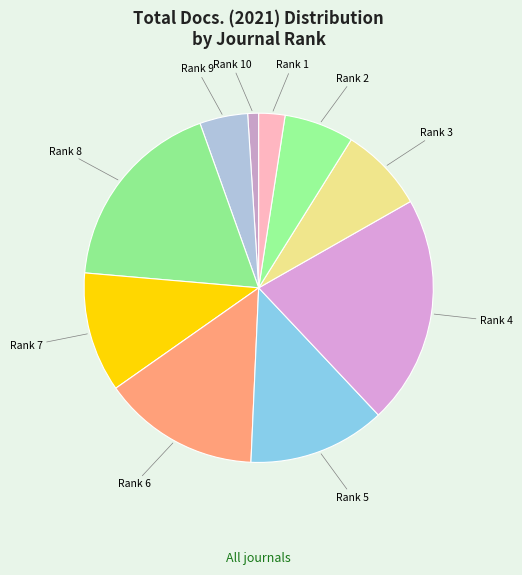

What is the smallest slice in the pie chart?

Rank 10
(Cuba)